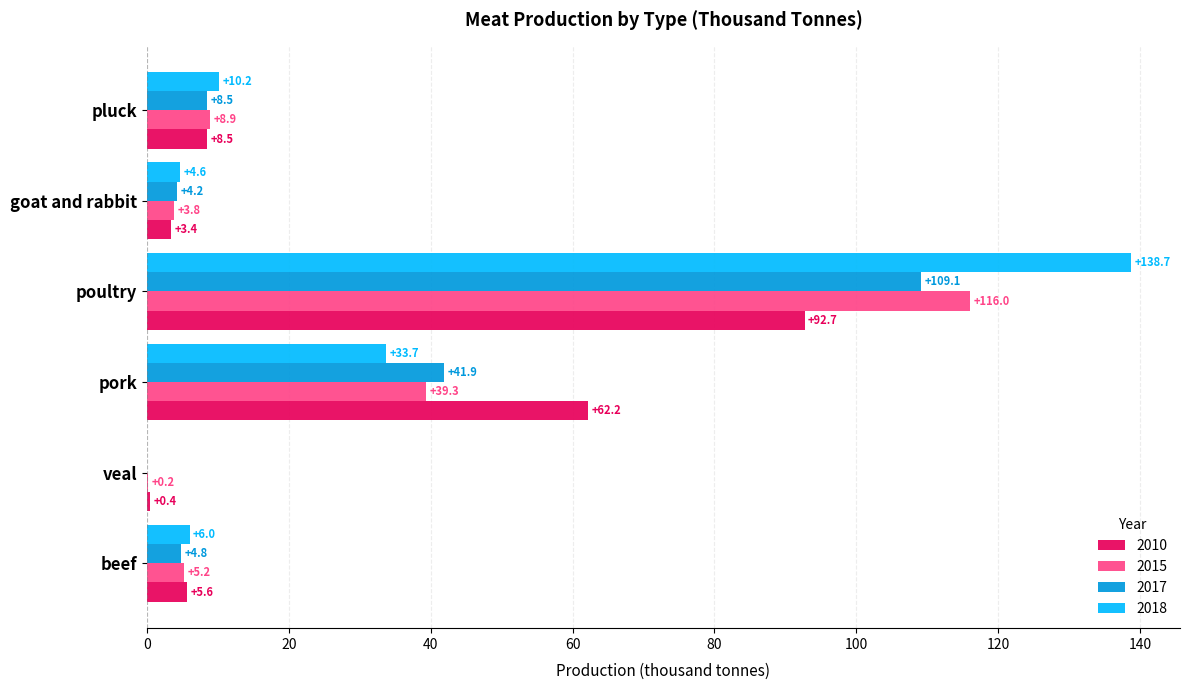

What is the average value of the 2018 series?

32.2